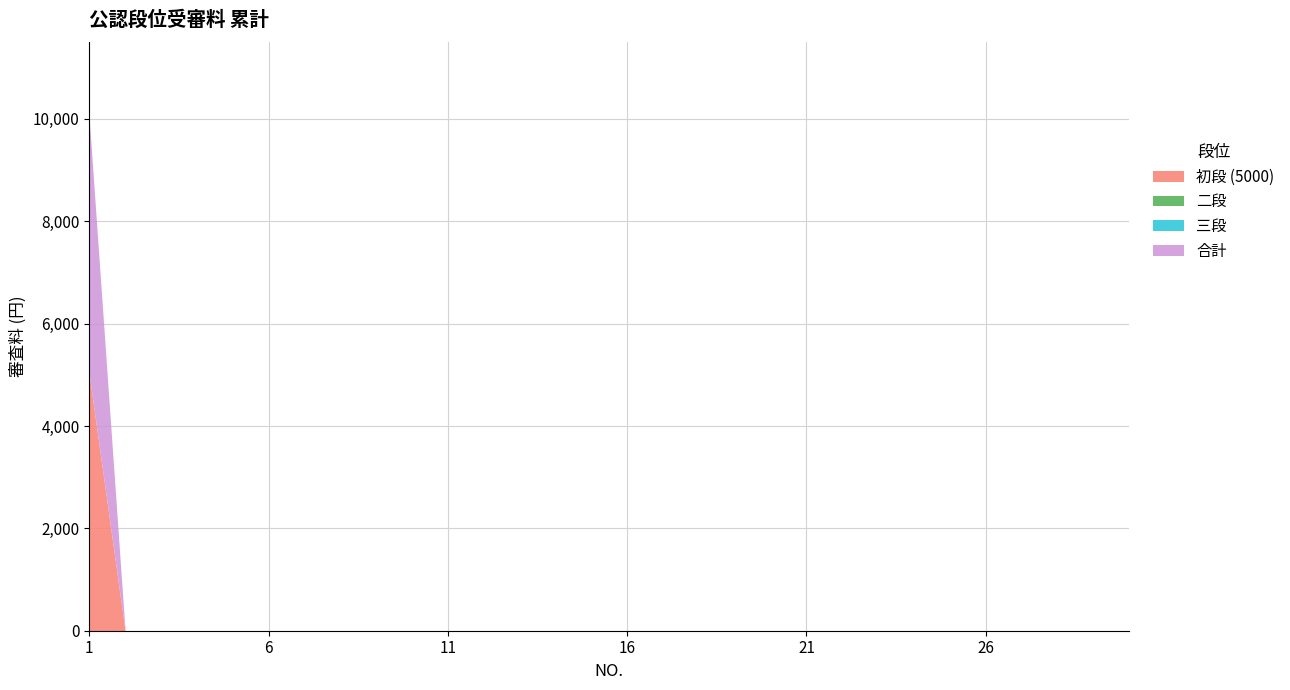

Does the chart have visible grid lines?

Yes